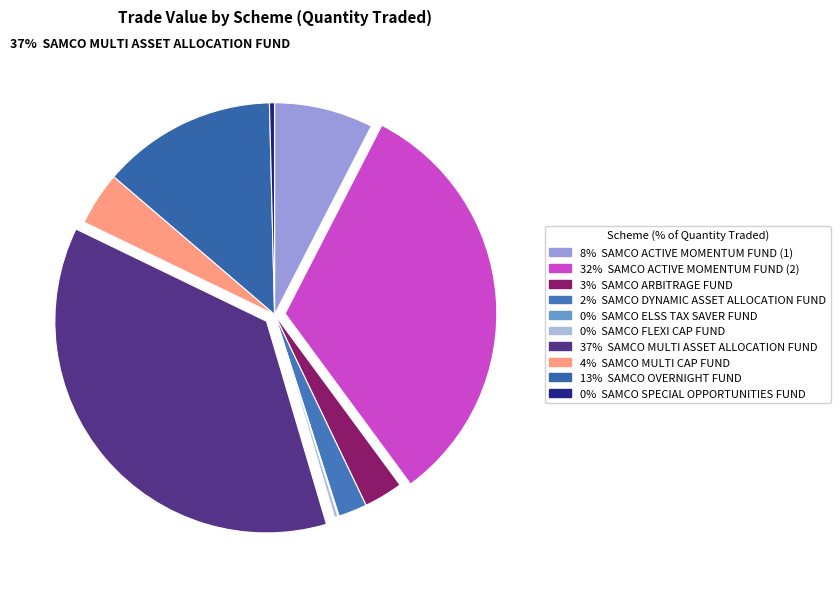

How many segments does this pie chart have?

10